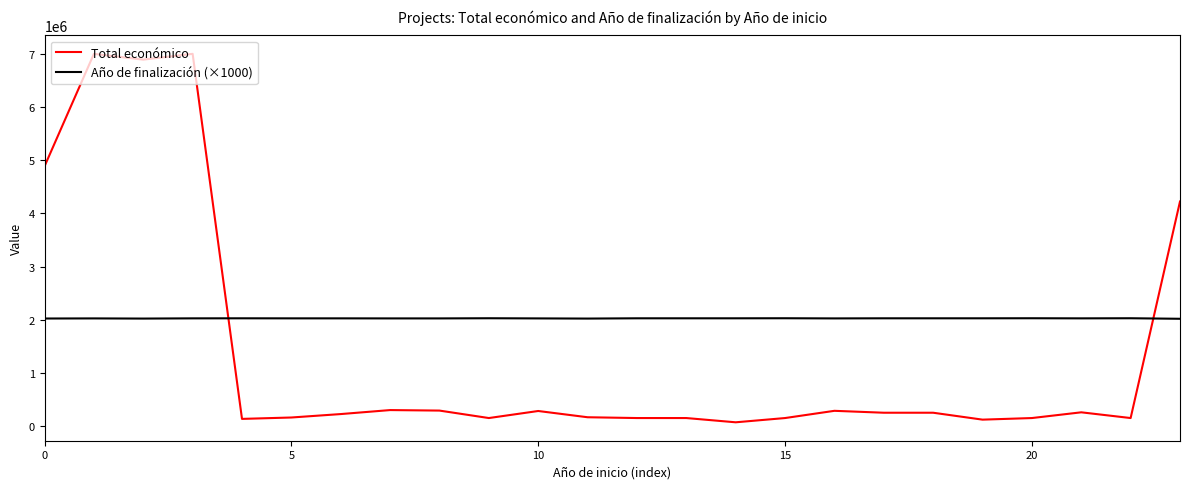

Does the chart have visible grid lines?

No